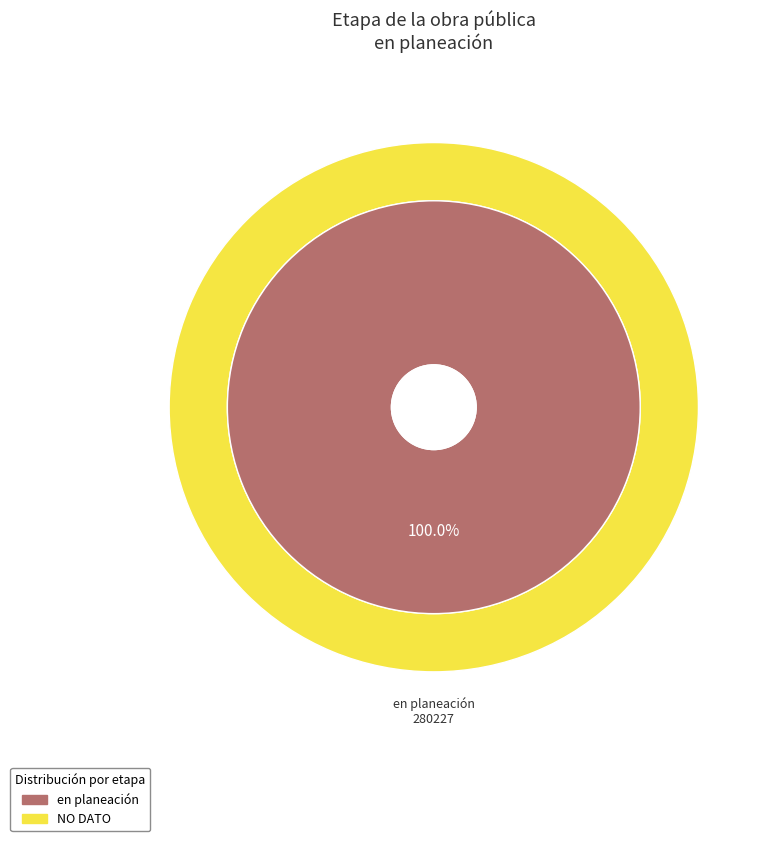

What portion of the pie excludes 22560?

91.9%